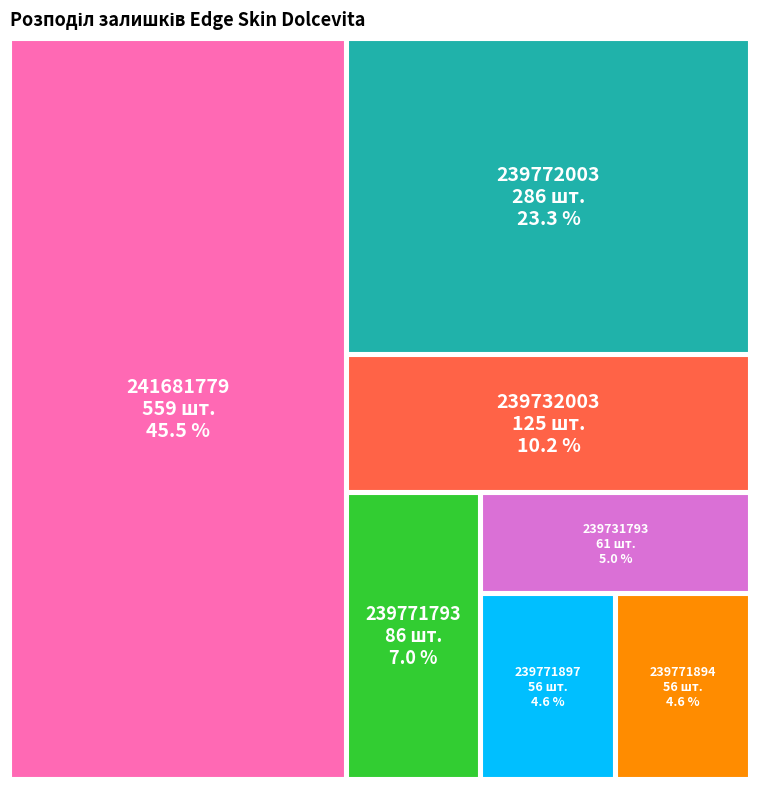

To the nearest percent, what portion does 239771897 represent?

5%